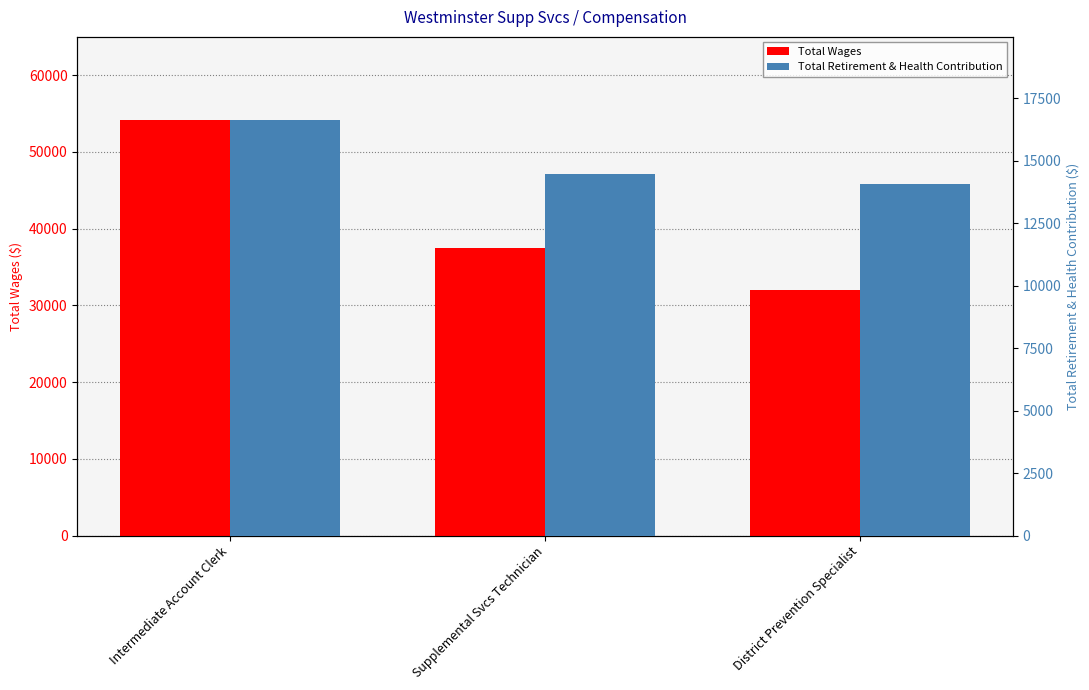

Rank the series at Supplemental Svcs Technician from lowest to highest value.

Total Retirement & Health Contribution, Total Wages